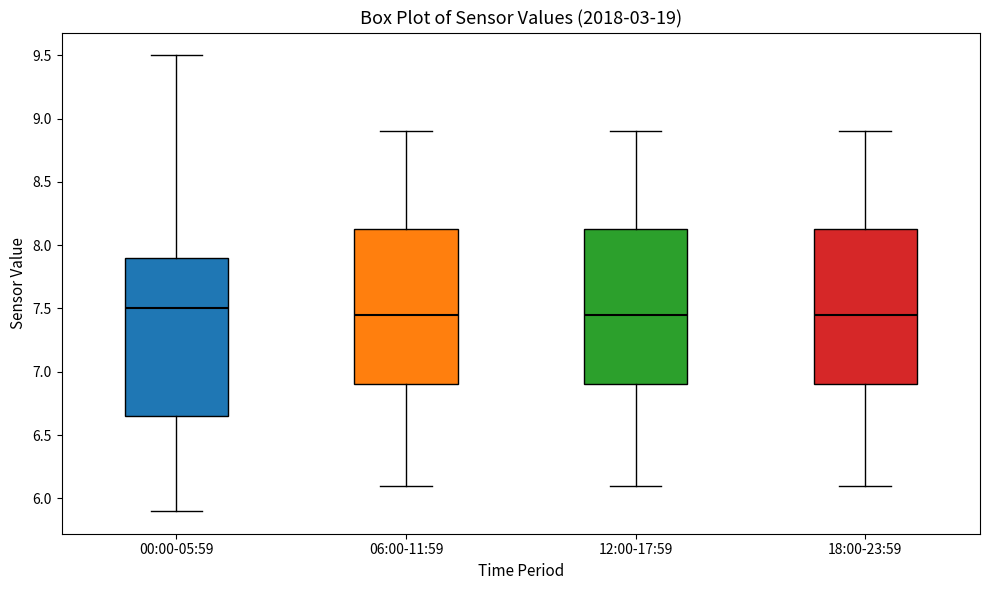

Reading left to right, transcribe this box plot: for each box, give where its median line is, the range the box spans, and where its two whiskers end, as read against the y-axis. The values are not printed on the chart, so give them approximately, as read against the axis.

00:00-05:59: median 7.50, box 6.65 to 7.90, whiskers 5.90 to 9.50
06:00-11:59: median 7.45, box 6.90 to 8.15, whiskers 6.10 to 8.90
12:00-17:59: median 7.45, box 6.90 to 8.15, whiskers 6.10 to 8.90
18:00-23:59: median 7.45, box 6.90 to 8.15, whiskers 6.10 to 8.90